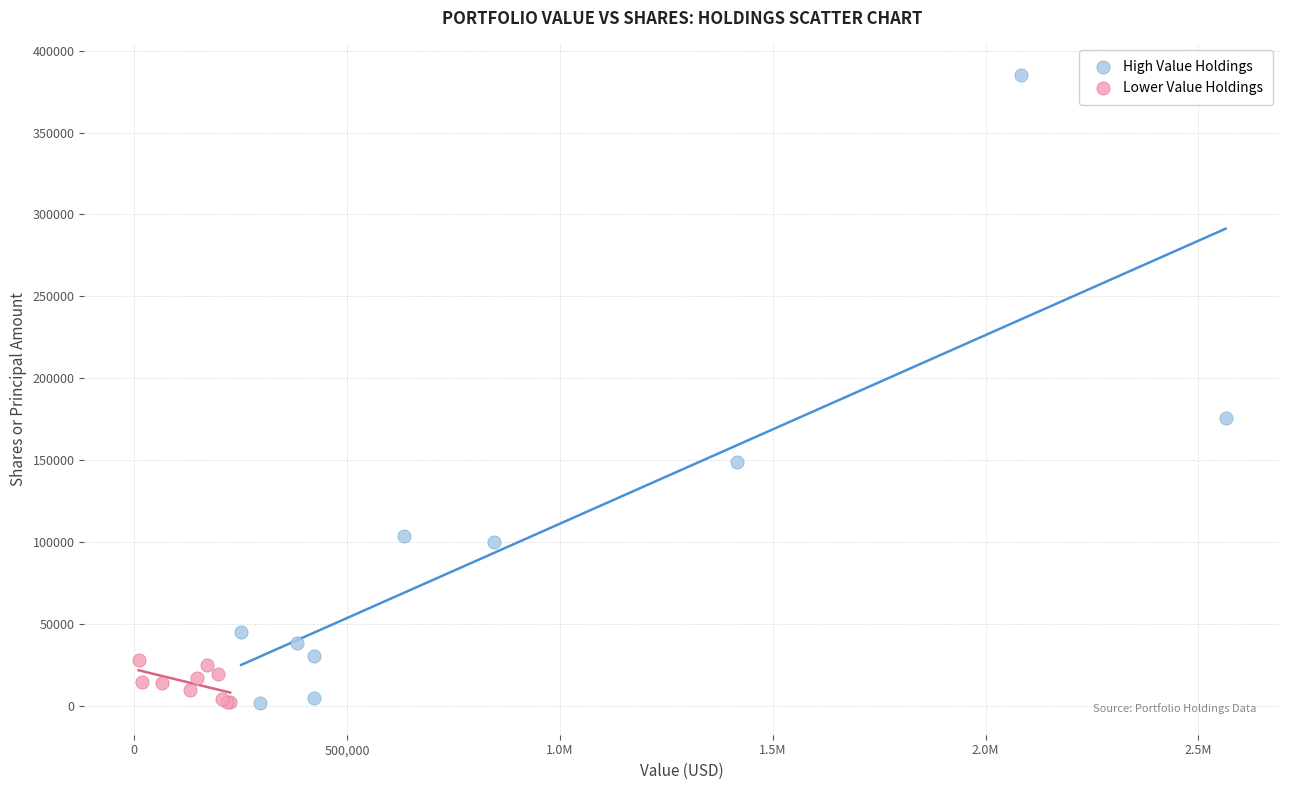

Which series has the widest spread of Y values?

High Value Holdings